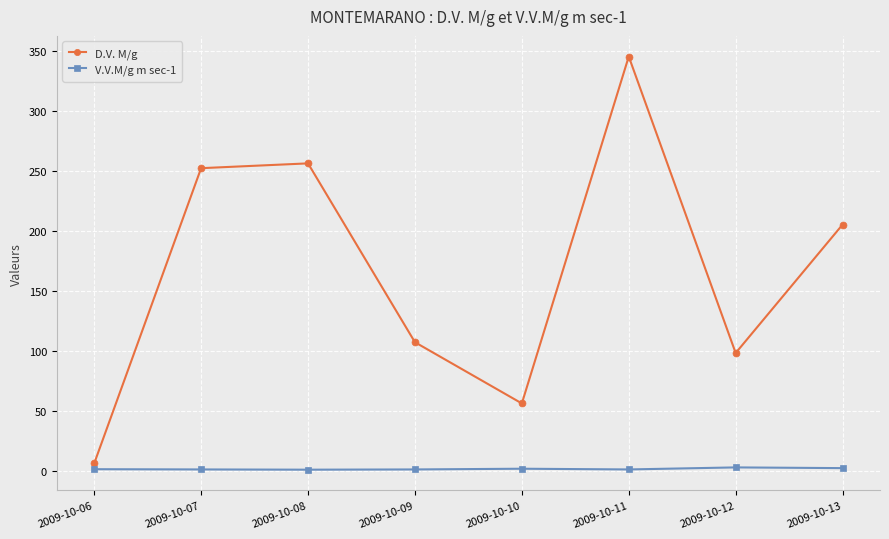

Is the value of D.V. M/g at 2009-10-08 greater than the value of V.V.M/g m sec-1 at 2009-10-10?

Yes